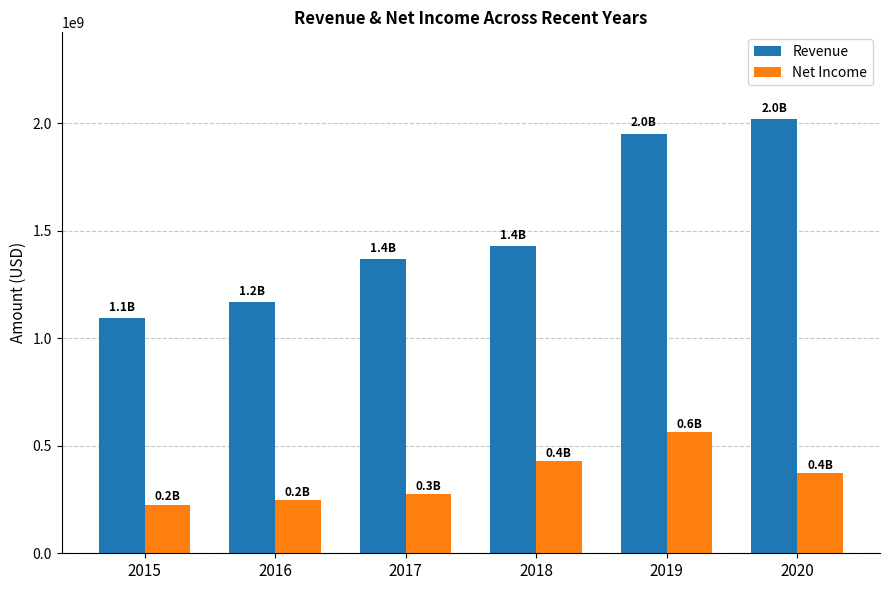

What is the difference between the Net Income values at 2015 and 2018?

202394000